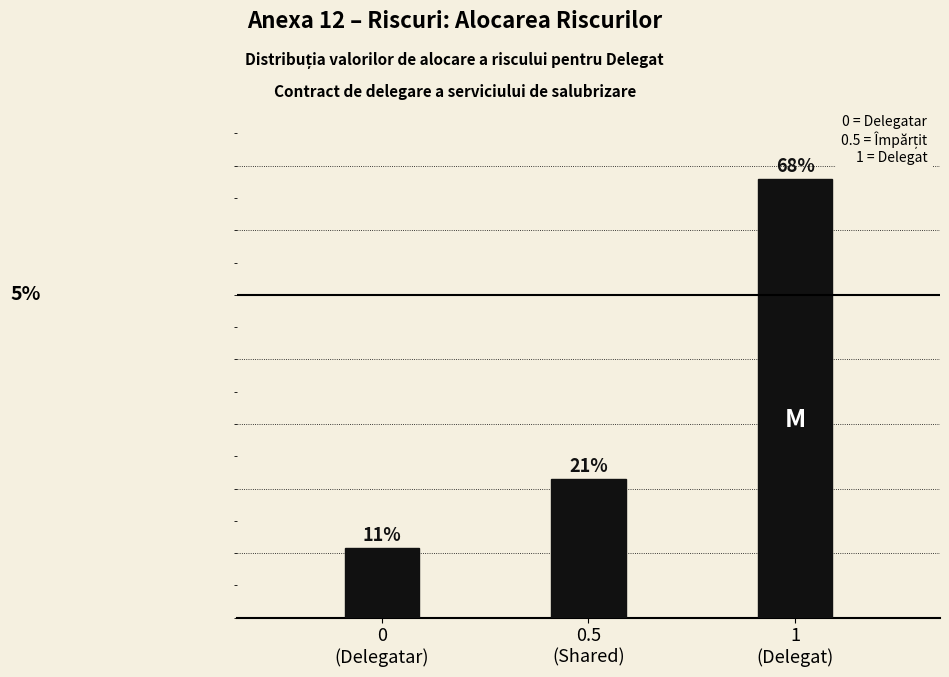

Does the chart contain any negative values?

No